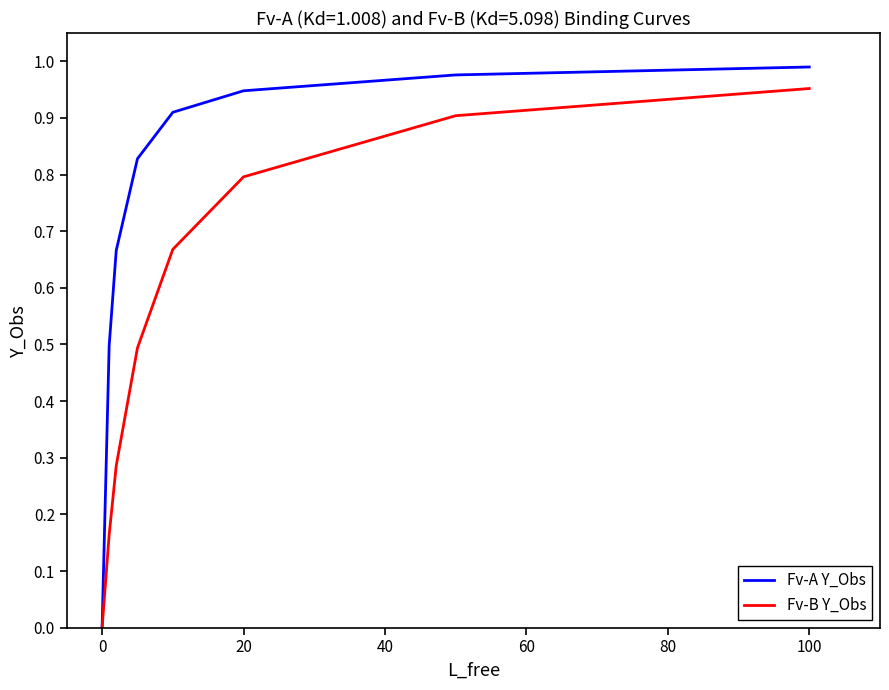

List the series in order of their overall mean, lowest first.

Fv-B Y_Obs, Fv-A Y_Obs